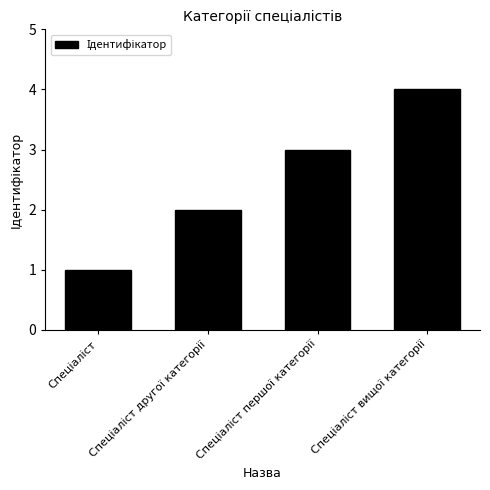

What is the maximum value shown in the chart?

4